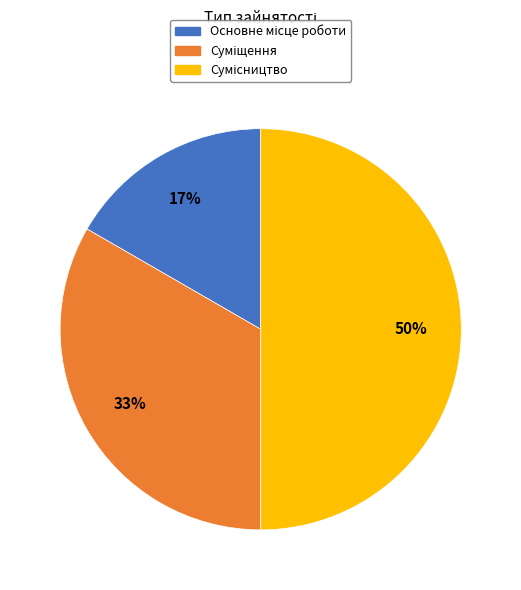

To the nearest percent, what is the average slice percentage?

33%